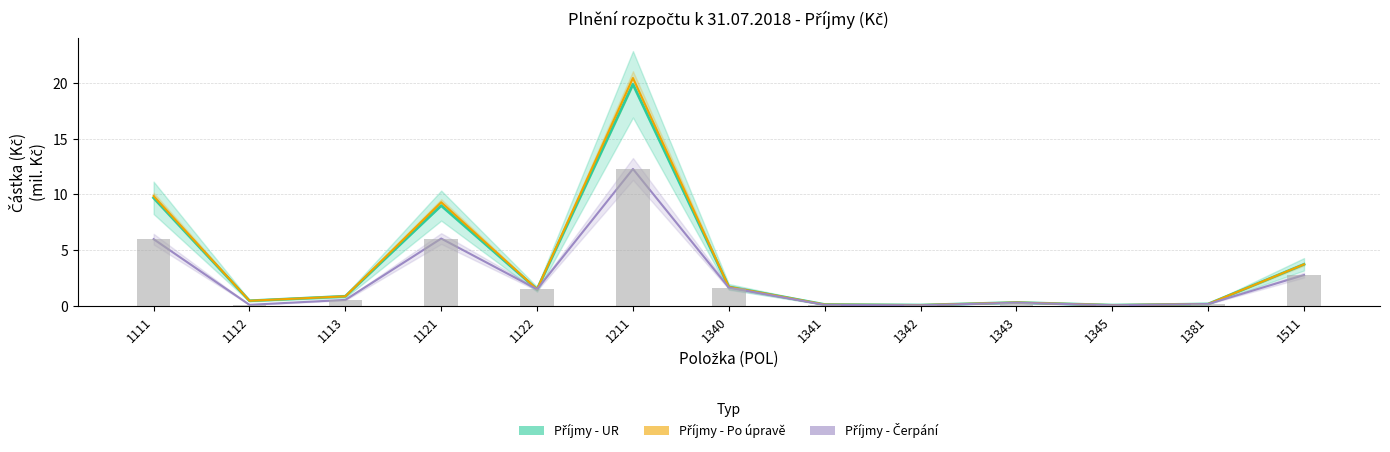

At which category is the sum across all series the highest?

1211